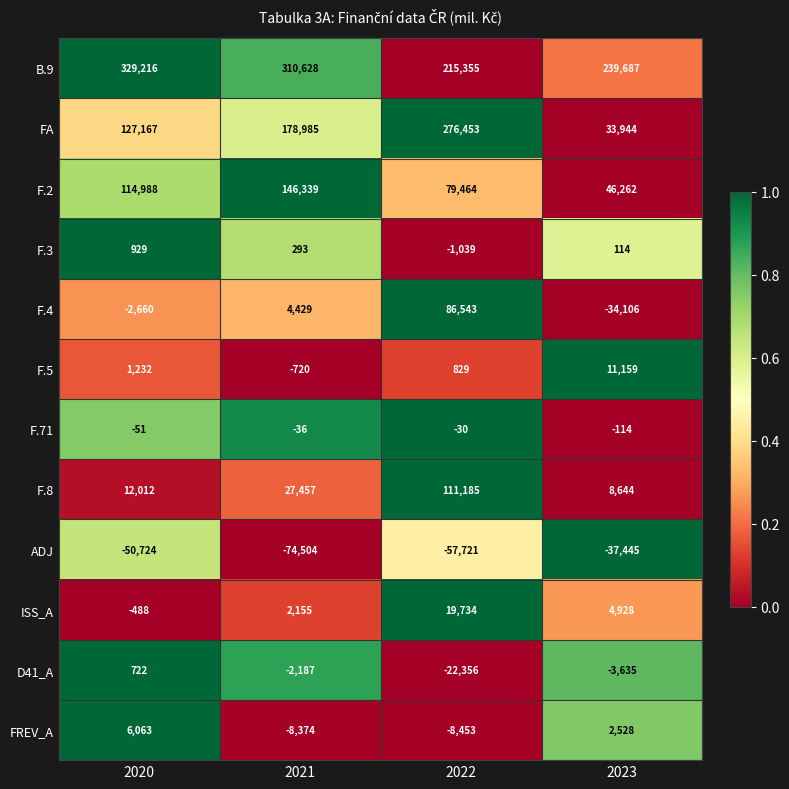

The value of FA at 2021 is 266838. True or false?

False